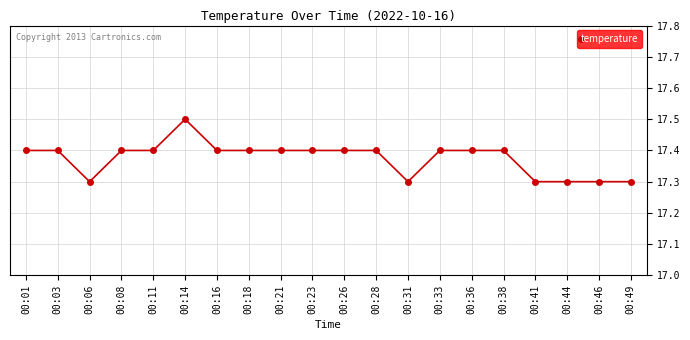

Count the values in the range 17 to 18.

20